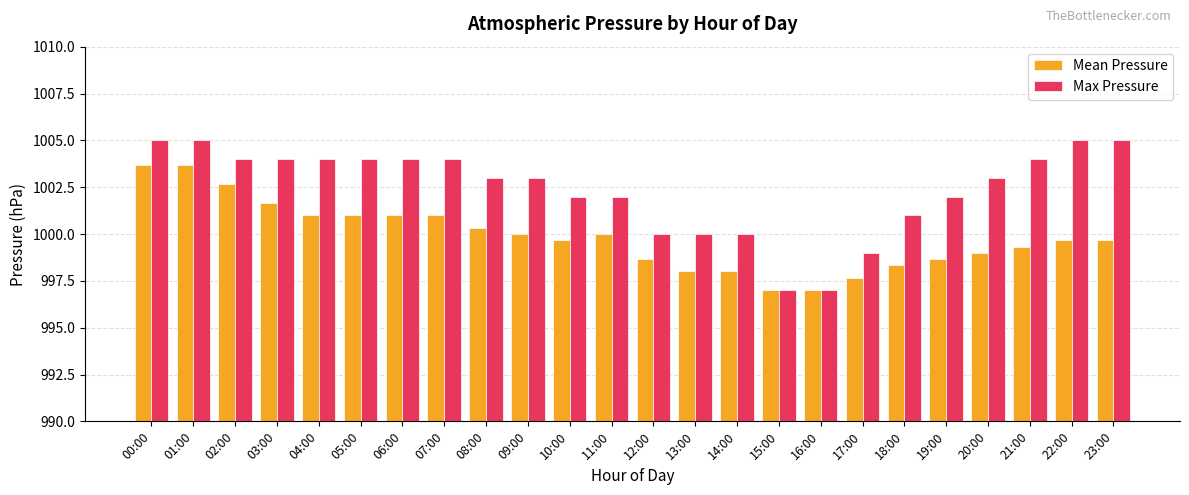

List the series in order of their overall mean, highest first.

Max Pressure, Mean Pressure